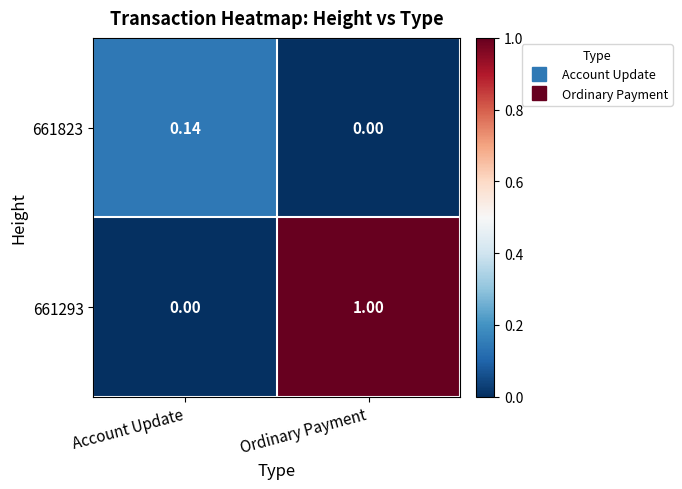

How many series are shown in this chart?

2